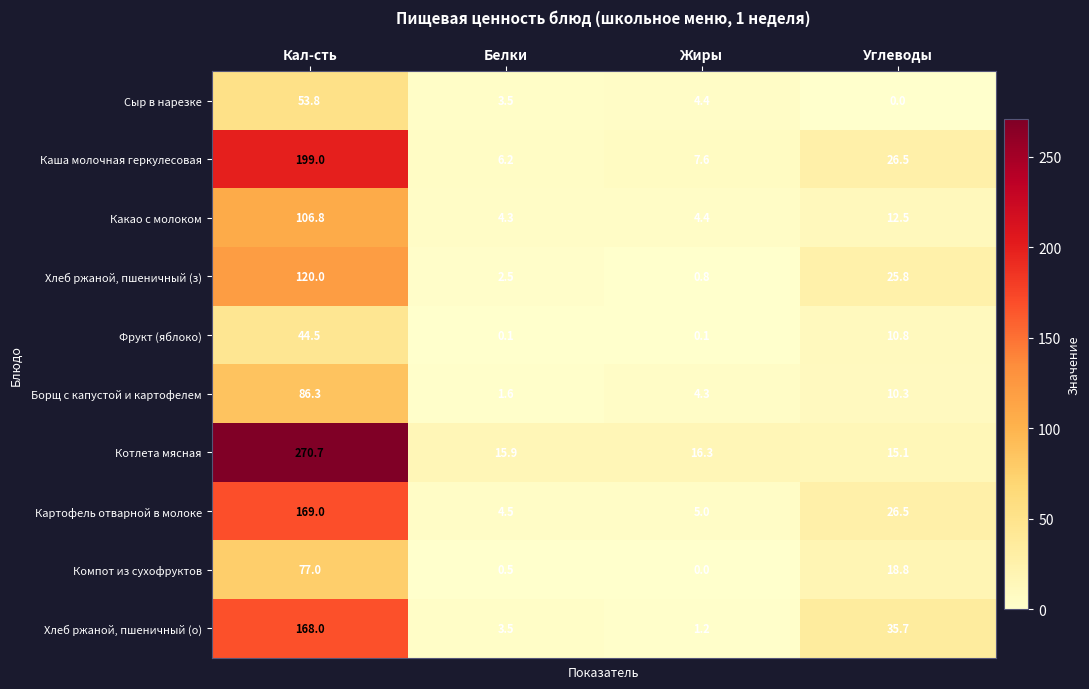

What is the maximum value for Каша молочная геркулесовая?

199.0